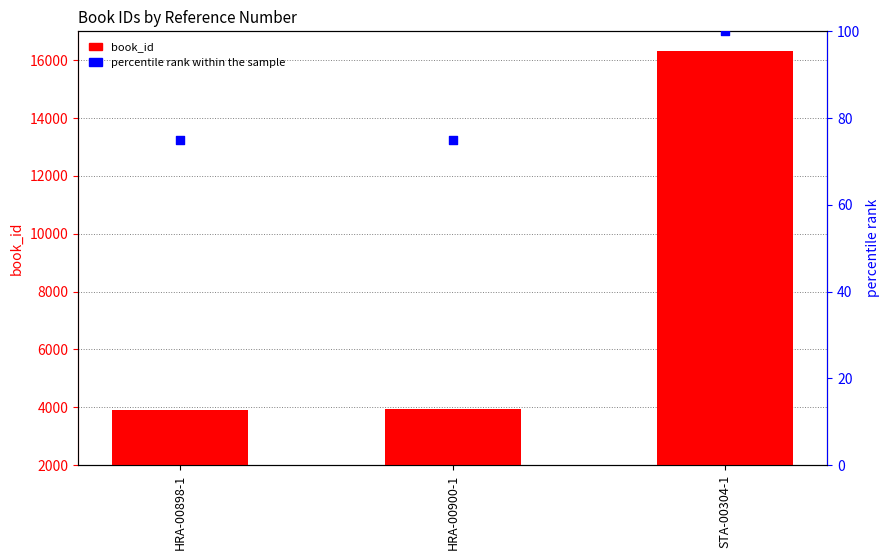

Is the value of percentile rank within the sample at STA-00304-1 greater than the value of book_id at HRA-00900-1?

No